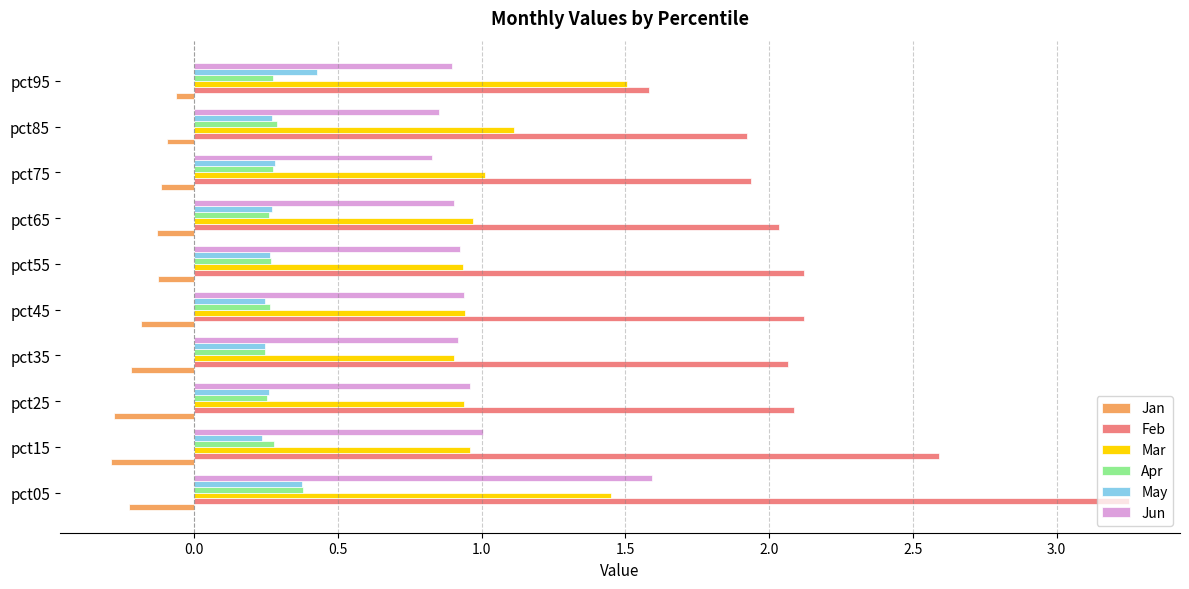

Which series has the largest range (max minus min)?

Feb